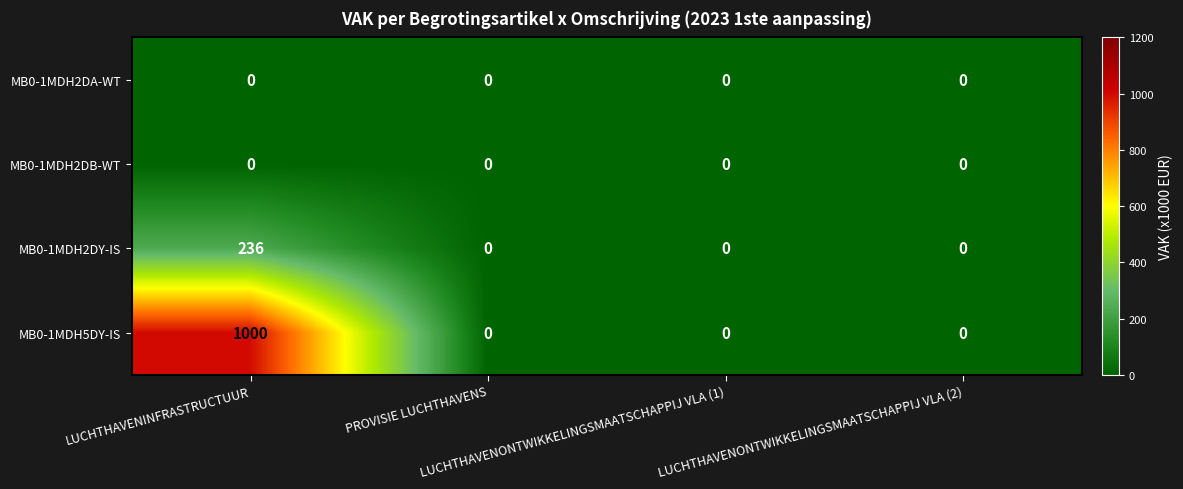

What is the maximum value for MB0-1MDH2DY-IS?

236